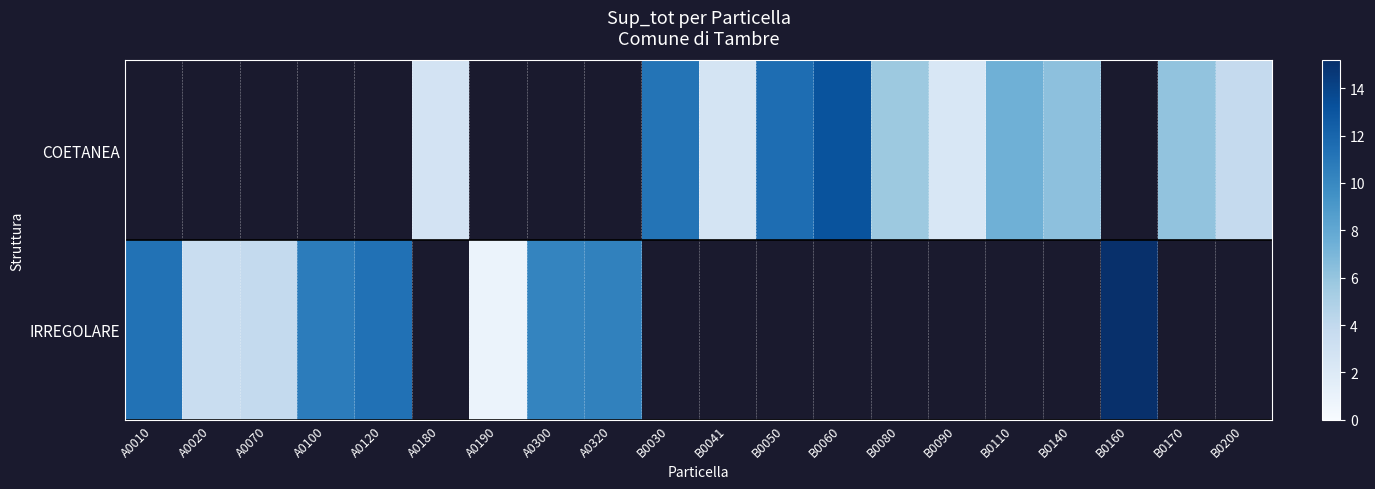

Rank the series at B0140 from highest to lowest value.

COETANEA, IRREGOLARE